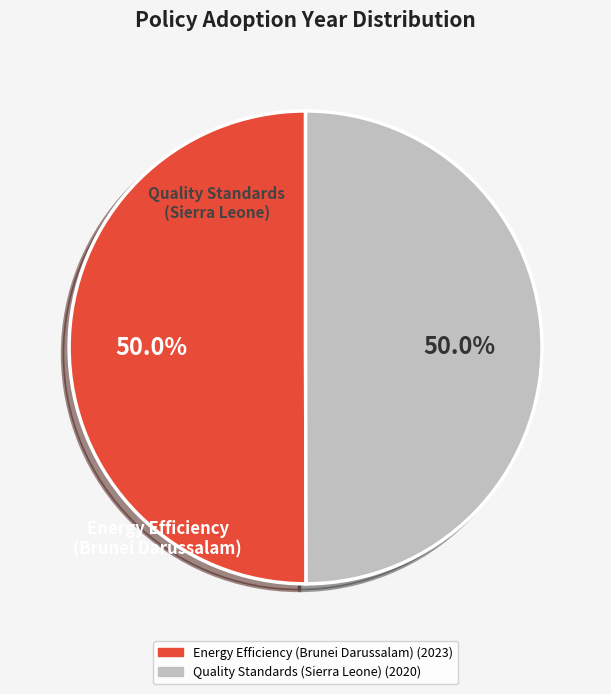

To the nearest percent, what is the average slice percentage?

50%